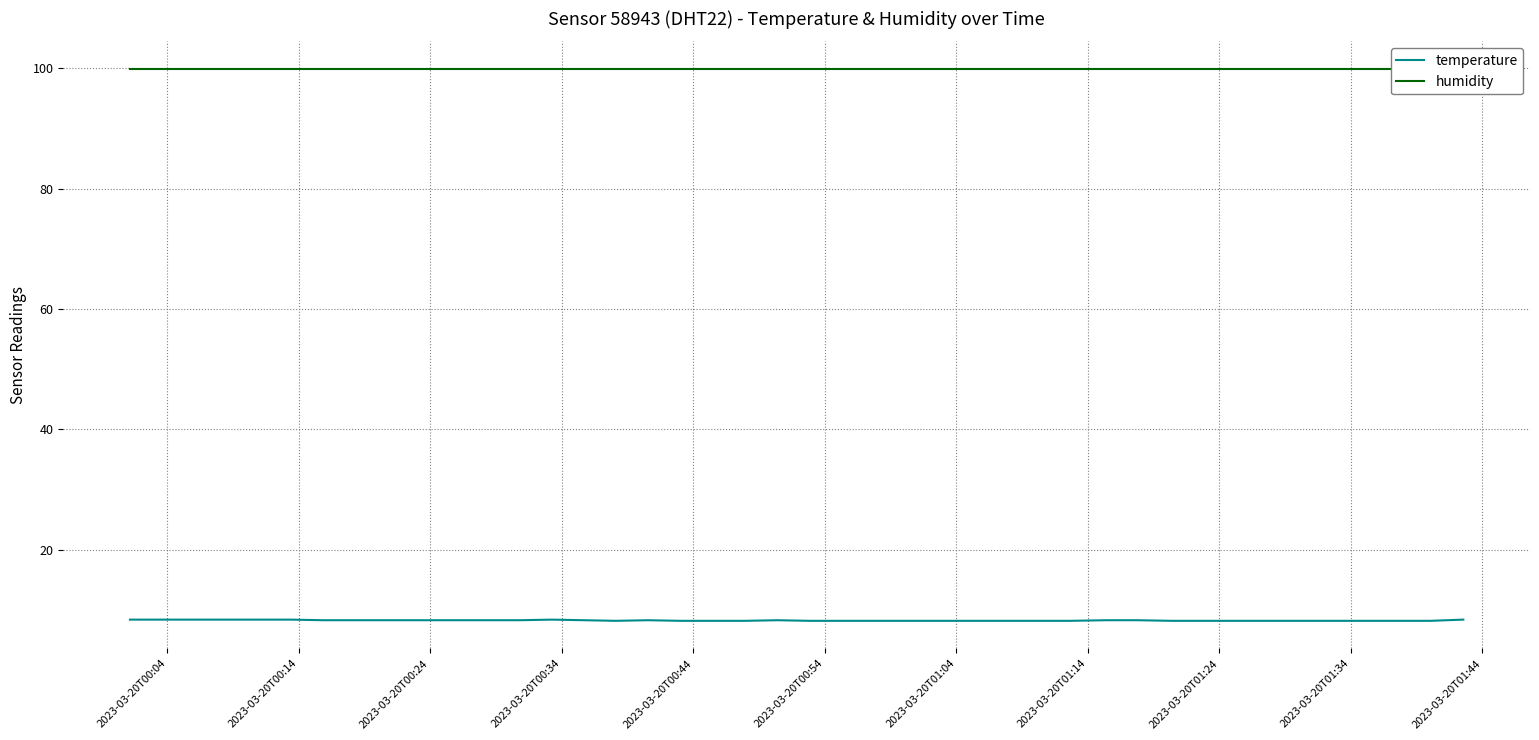

What is the lowest value of the temperature series?

8.2